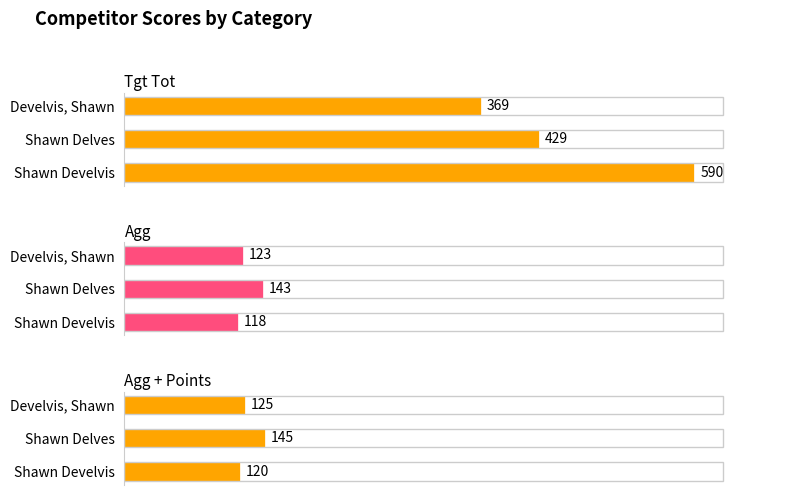

What is the sum of the Agg values at Shawn Delves and Develvis, Shawn?

266